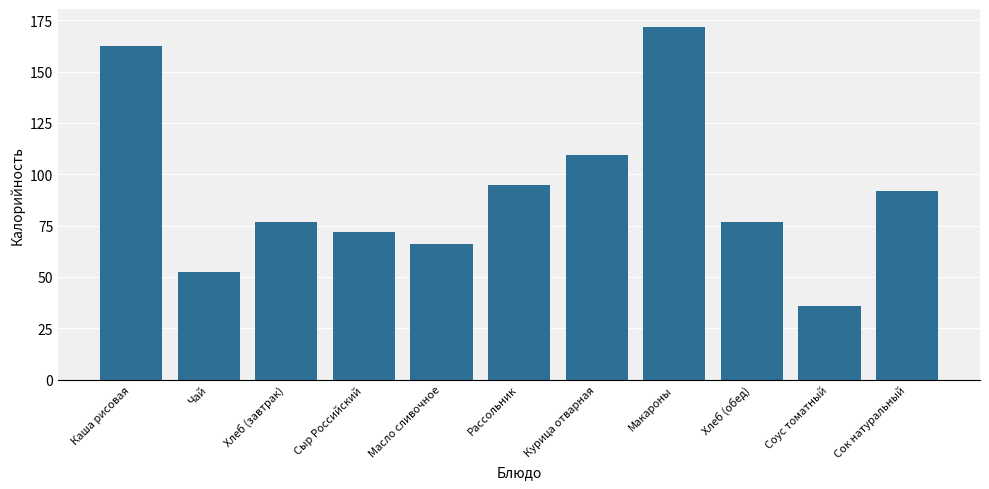

What is the label of the 5th bar from the right?

Курица отварная